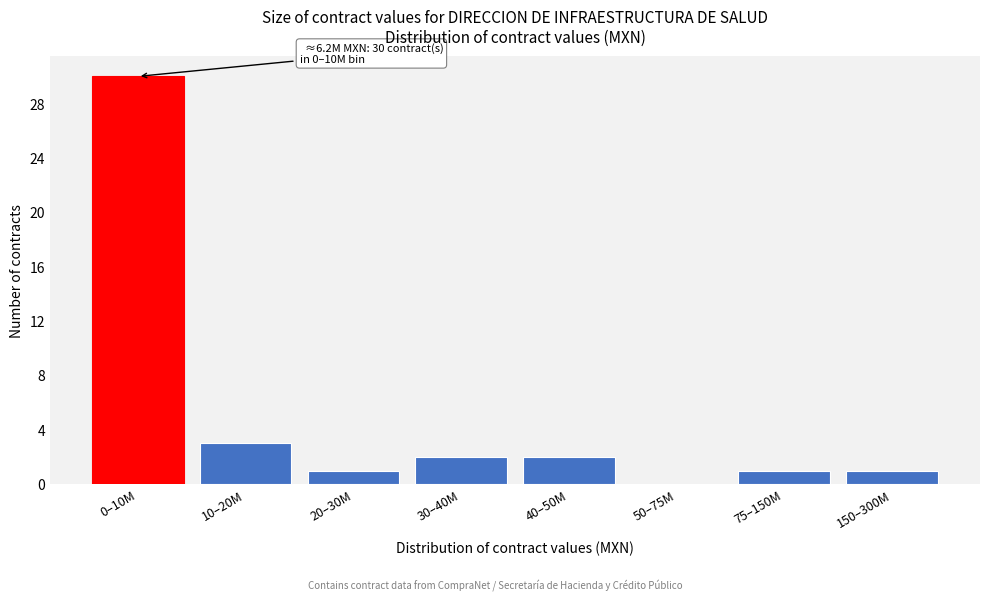

Reading left to right, what are all the values shown in this chart?

0–10M=30	10–20M=3	20–30M=1	30–40M=2	40–50M=2	50–75M=0	75–150M=1	150–300M=1